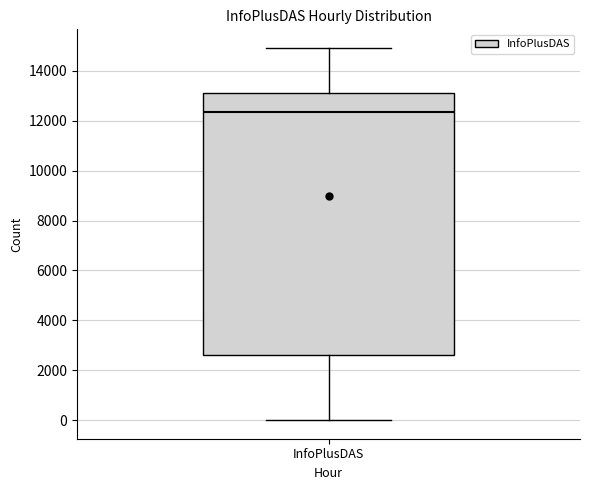

Transcribe this box plot: give where the median line is, the range the box spans, and where the two whiskers end, as read against the y-axis. The values are not printed on the chart, so give them approximately, as read against the axis.

median 12400, box 2600 to 13200, whiskers 0 to 15000